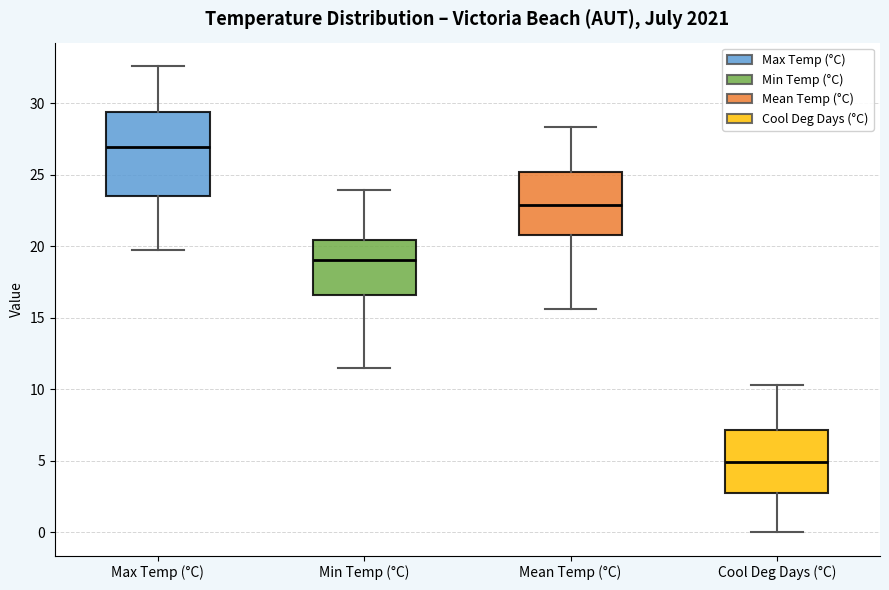

Which box has the highest median line?

Max Temp (°C)